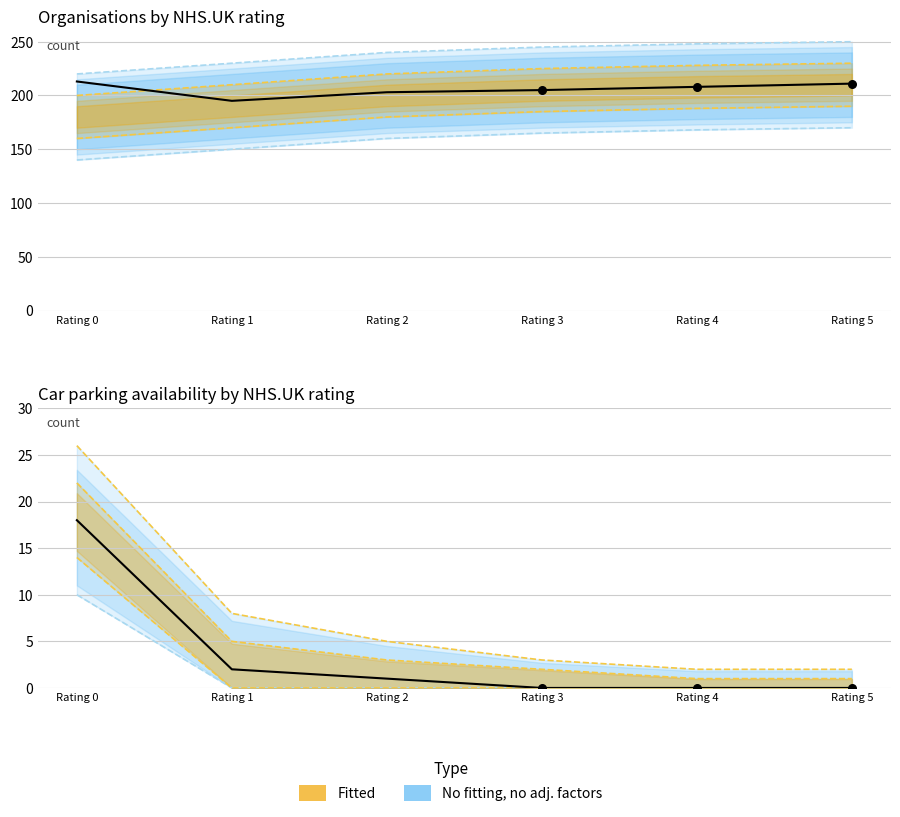

Is the value of Actual (cumulative orgs) at Rating 2 greater than the value of Actual (car parking yes) at Rating 5?

Yes